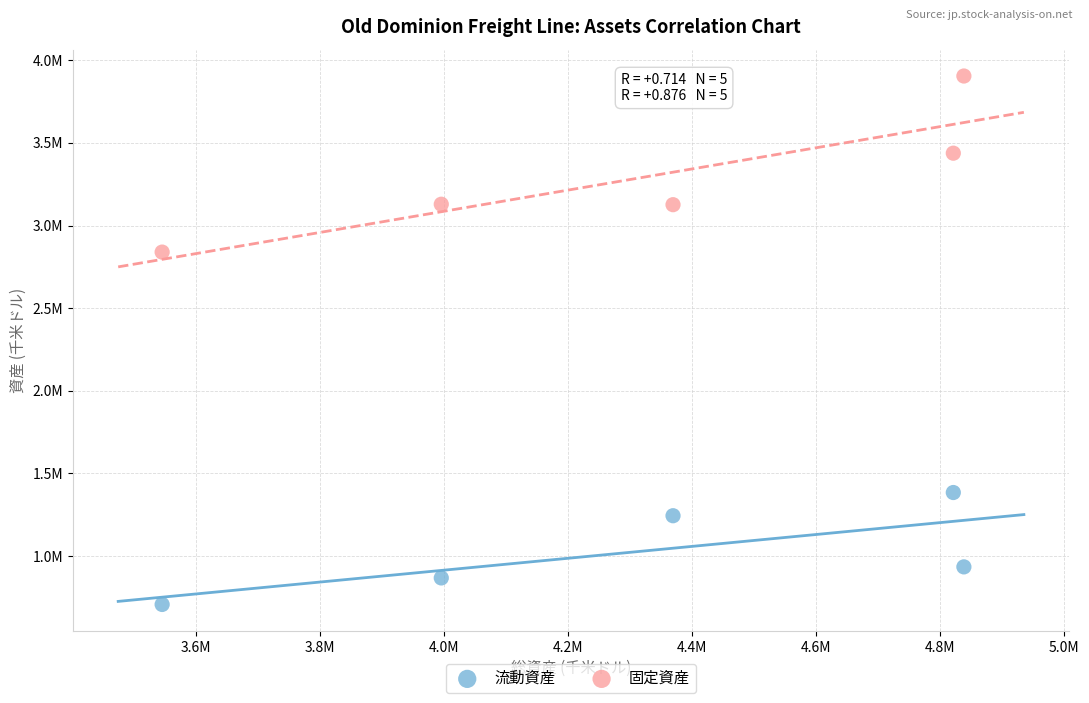

What are all the series names shown in the legend?

流動資産, 固定資産